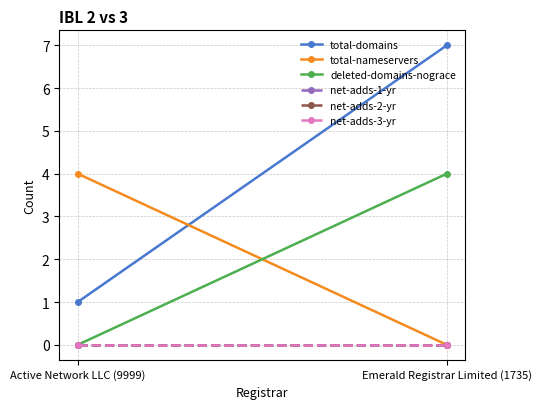

Reading right to left, what are all the values shown in this chart?

total-domains: 7	1
total-nameservers: 0	4
deleted-domains-nograce: 4	0
net-adds-1-yr: 0	0
net-adds-2-yr: 0	0
net-adds-3-yr: 0	0